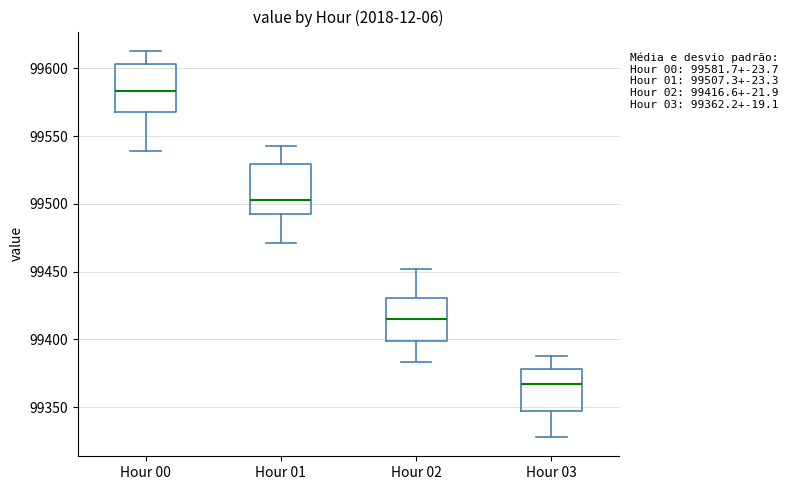

Which box has the highest median line?

Hour 00